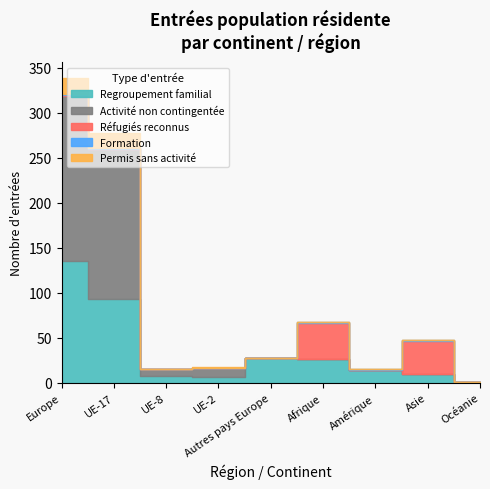

At UE-17, list the series in order from largest to smallest.

Activité non contingentée, Regroupement familial, Permis sans activité, Formation, Réfugiés reconnus